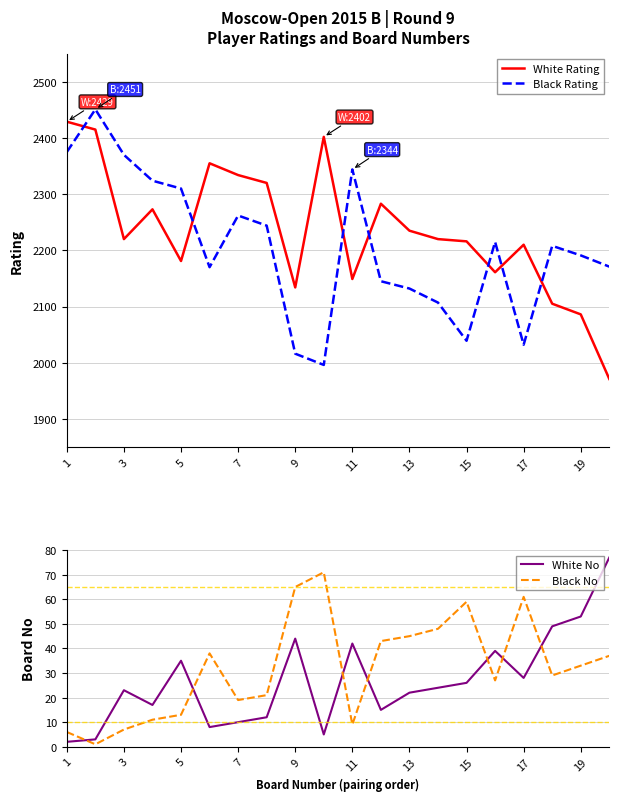

The White No series shows 13 at 11. True or false?

False